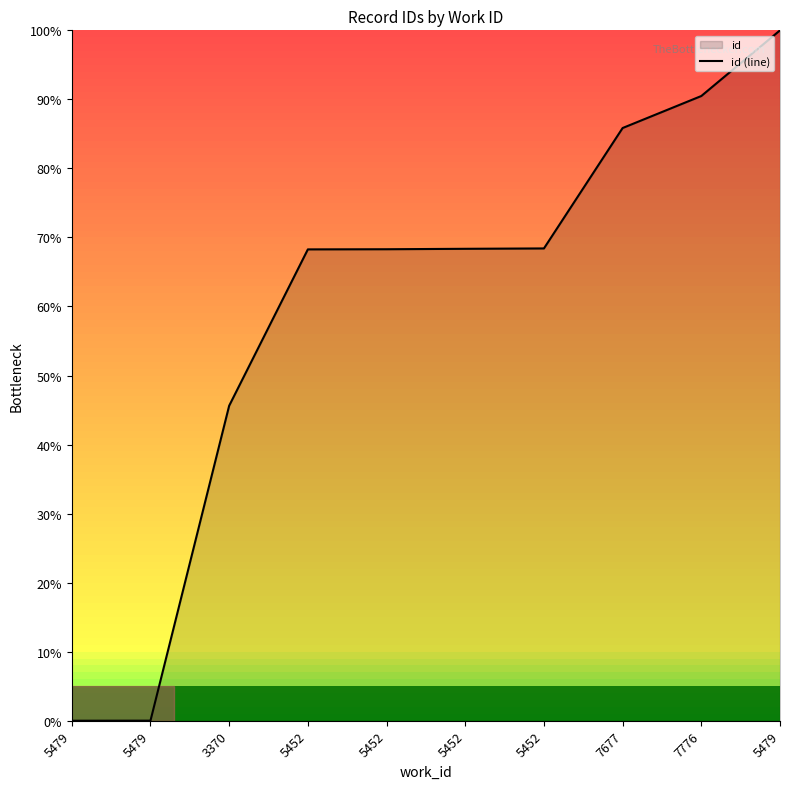

How many values are below 68?

3